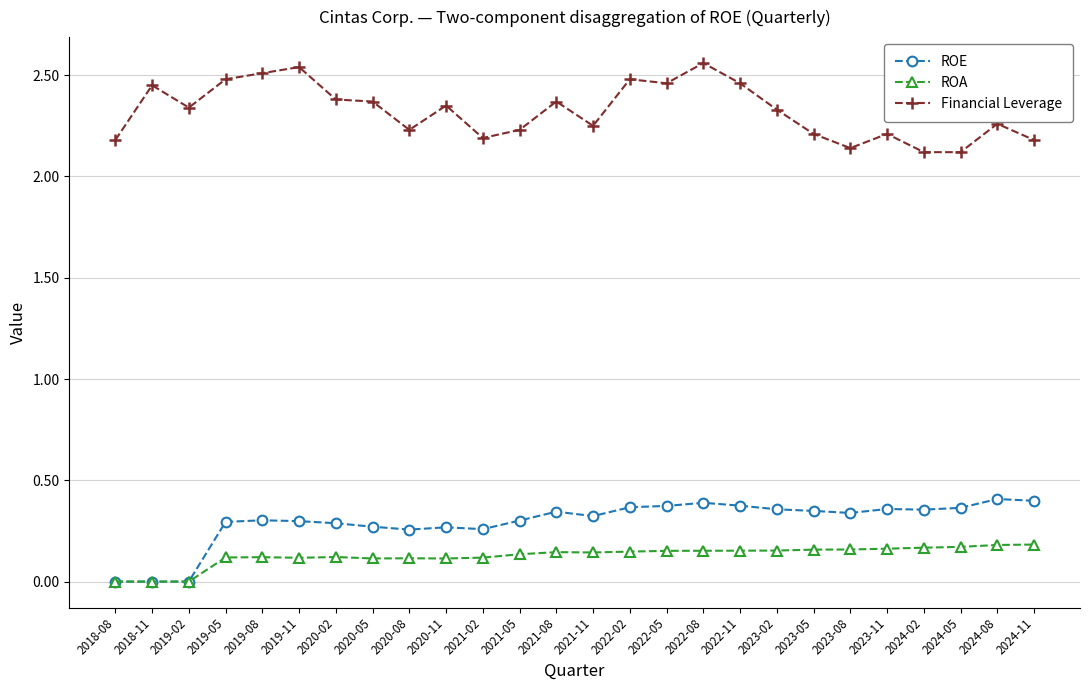

Which series changed the most between 2021-02 and 2024-11?

ROE